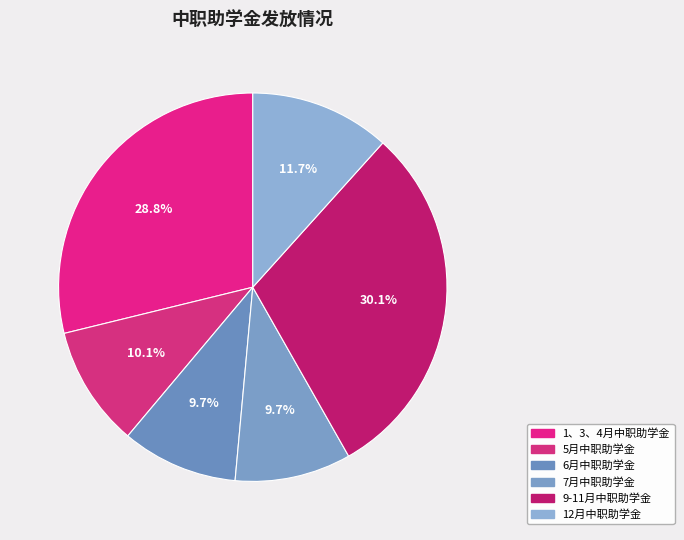

True or false: 7月中职助学金 accounts for 1% of the total.

False